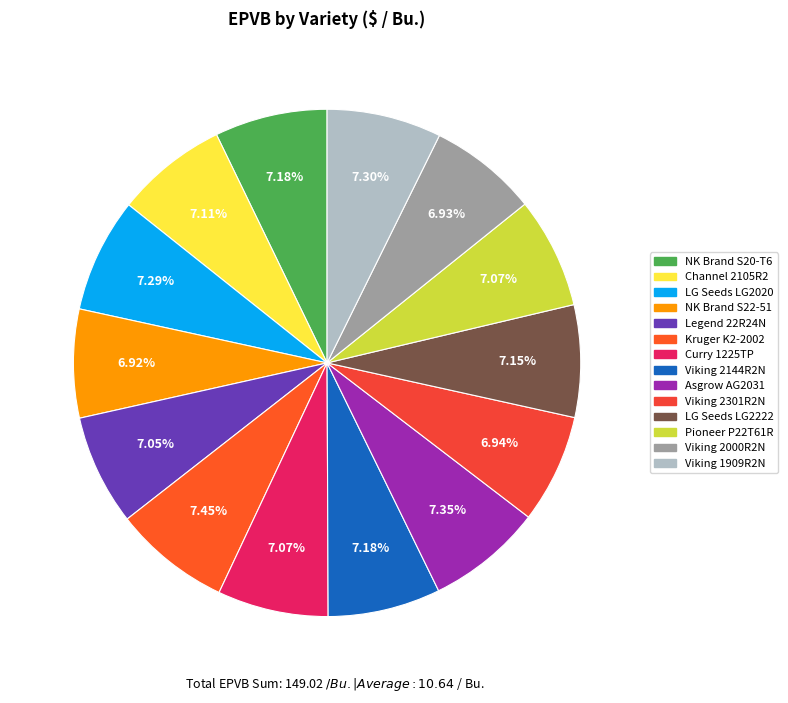

What is the largest slice in the pie chart?

Kruger K2-2002